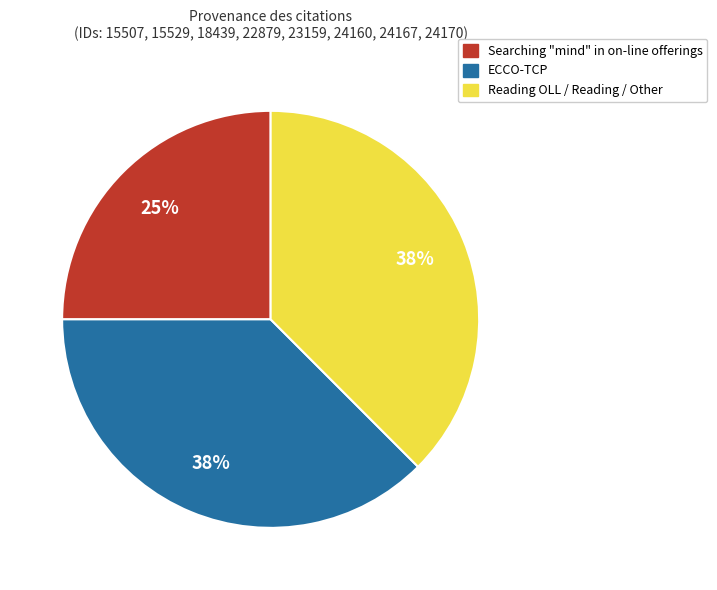

To the nearest percent, what portion does Searching "mind" in on-line offerings represent?

25%